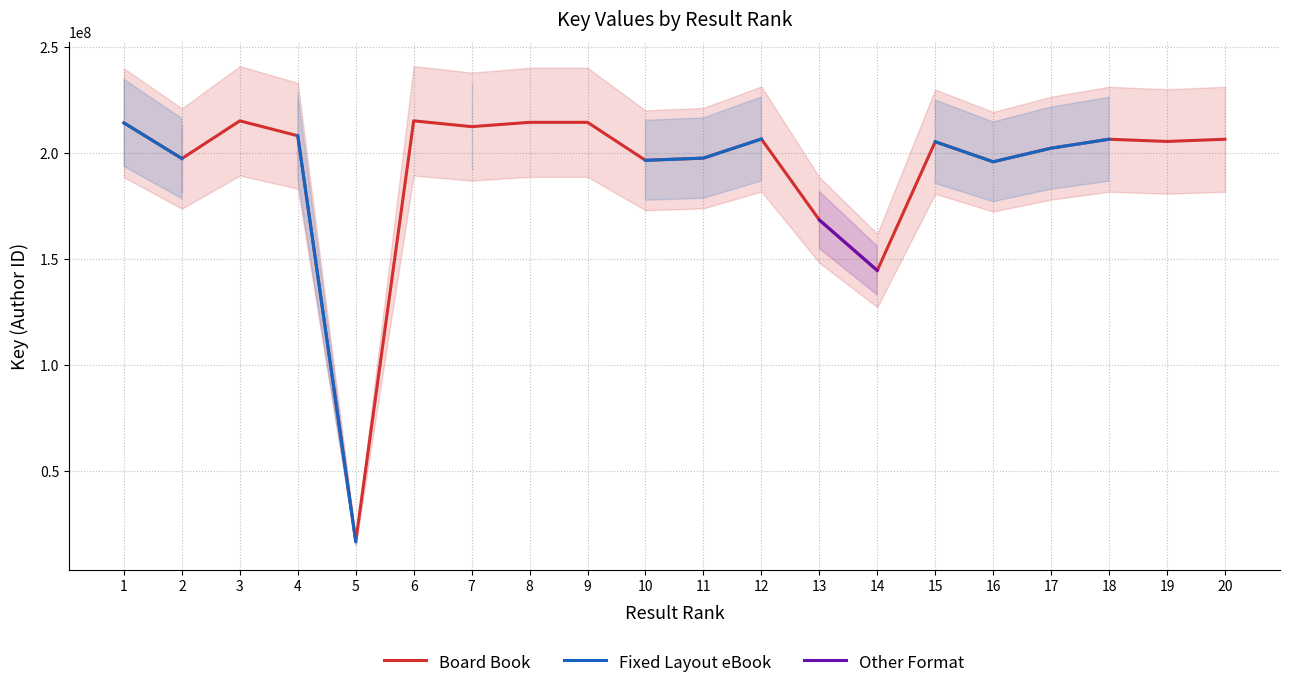

True or false: Other Format and Fixed Layout eBook cross at least once.

False